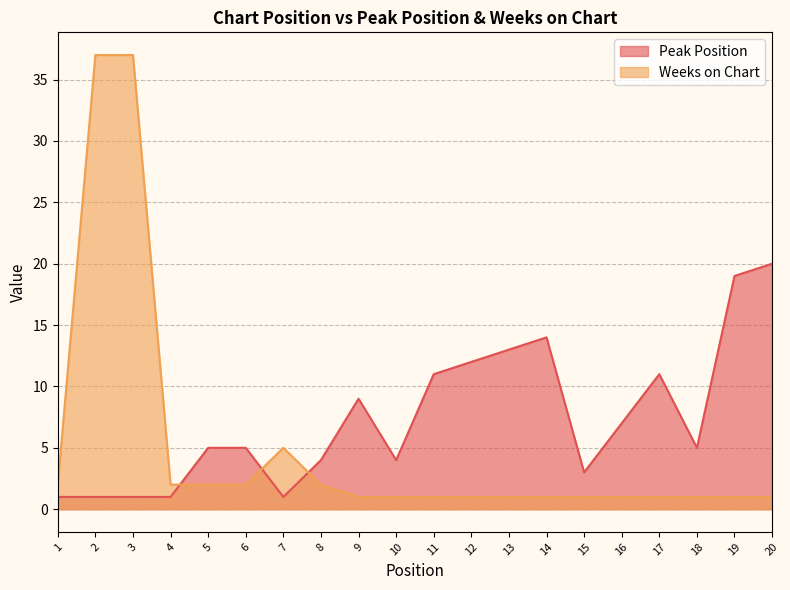

The value of Weeks on Chart at 9 is 1. True or false?

True